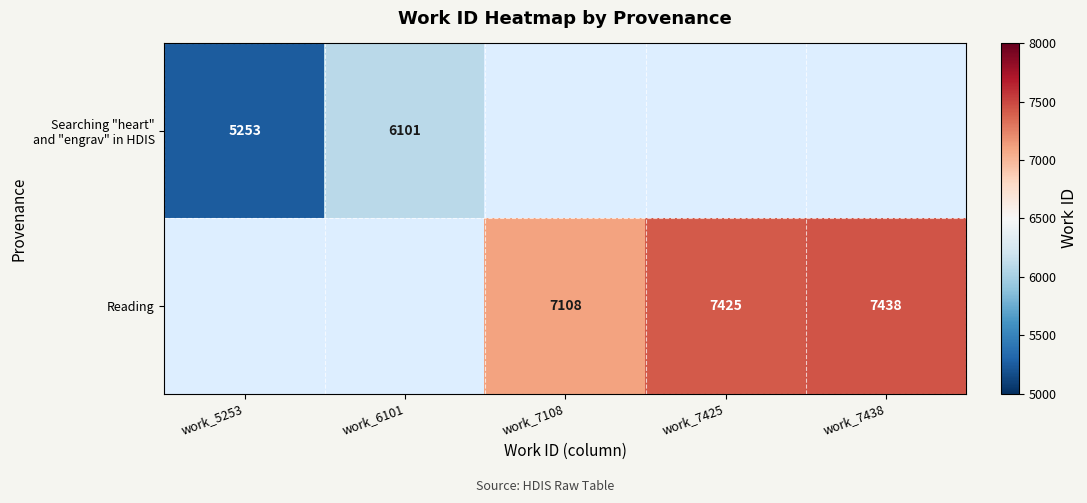

What is the smallest value displayed?

5253.0